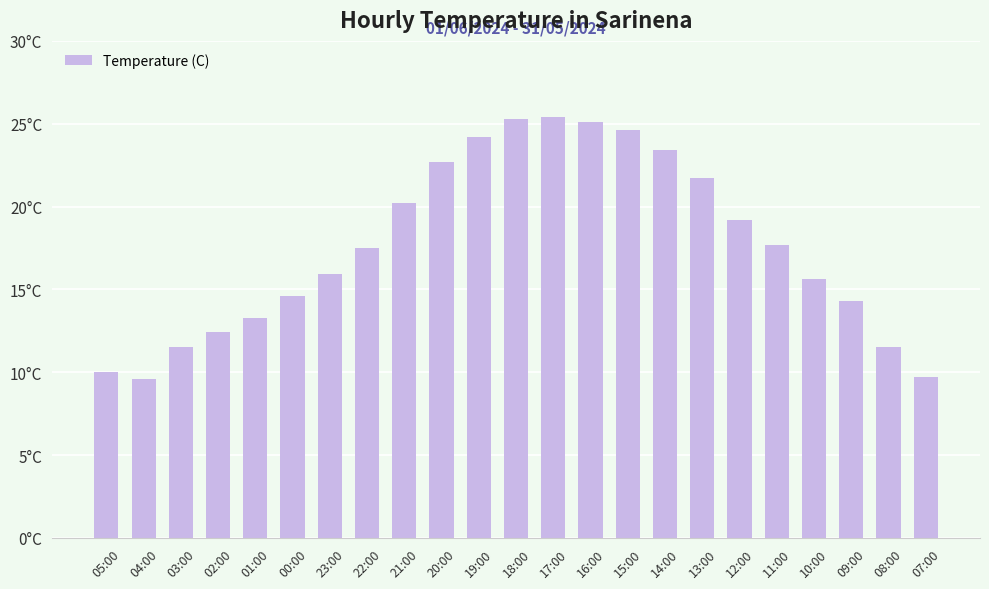

Does the chart contain any negative values?

No